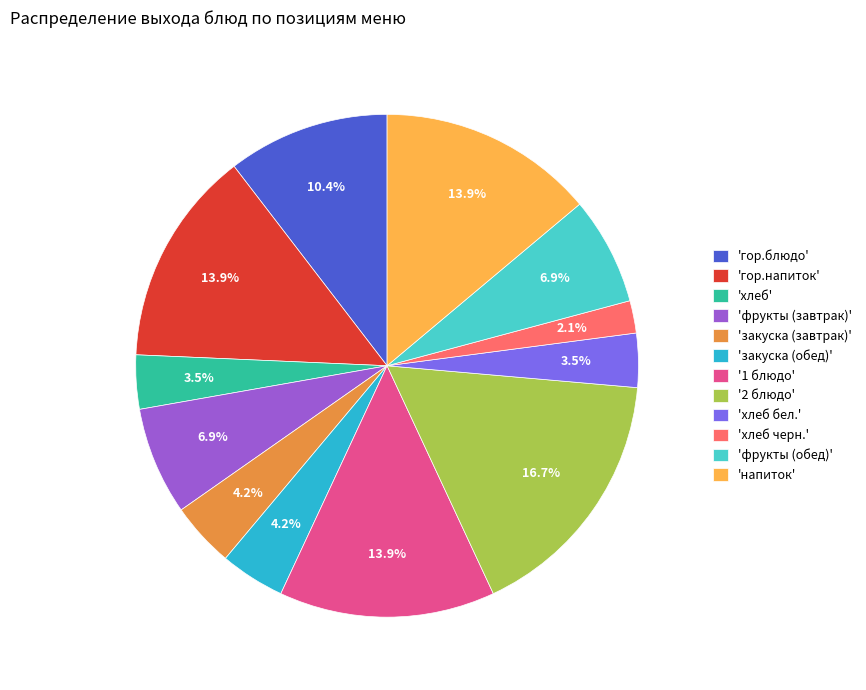

Does 'фрукты (обед)' account for over 50% of the chart?

No